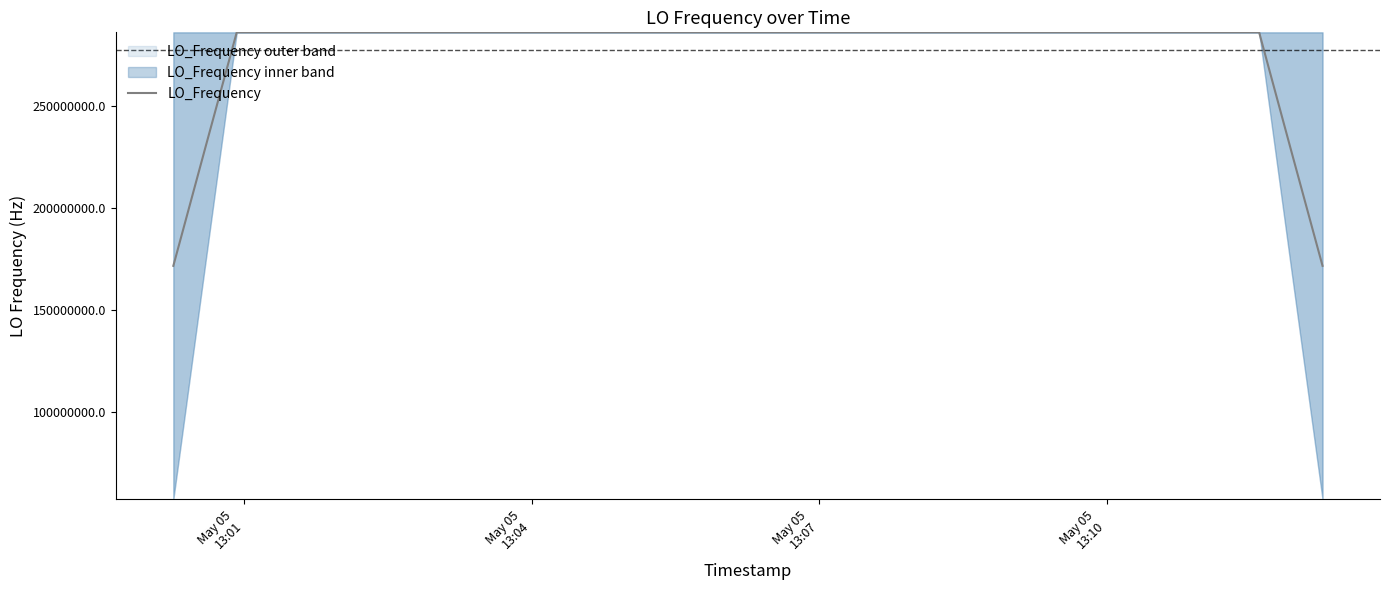

How many points are higher than both their immediate neighbors (excluding endpoints)?

6